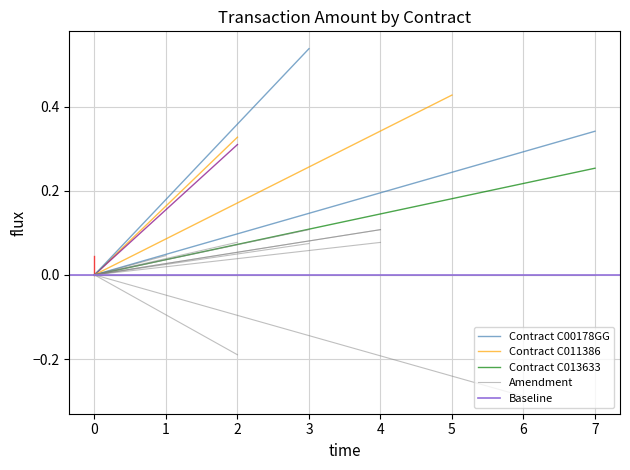

How many series are shown in this chart?

5